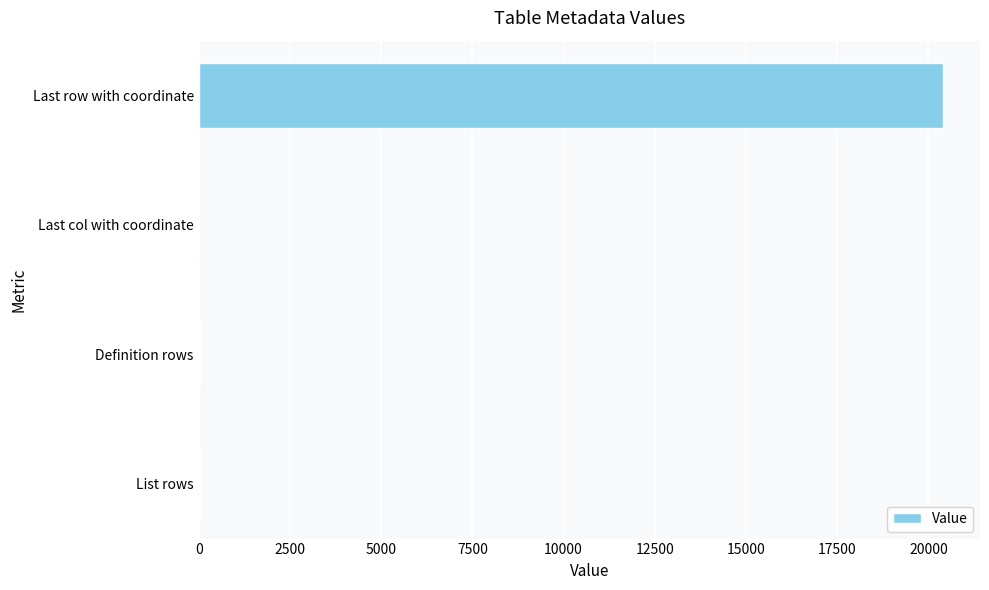

The chart shows a value of 20392 at Last row with coordinate. True or false?

True